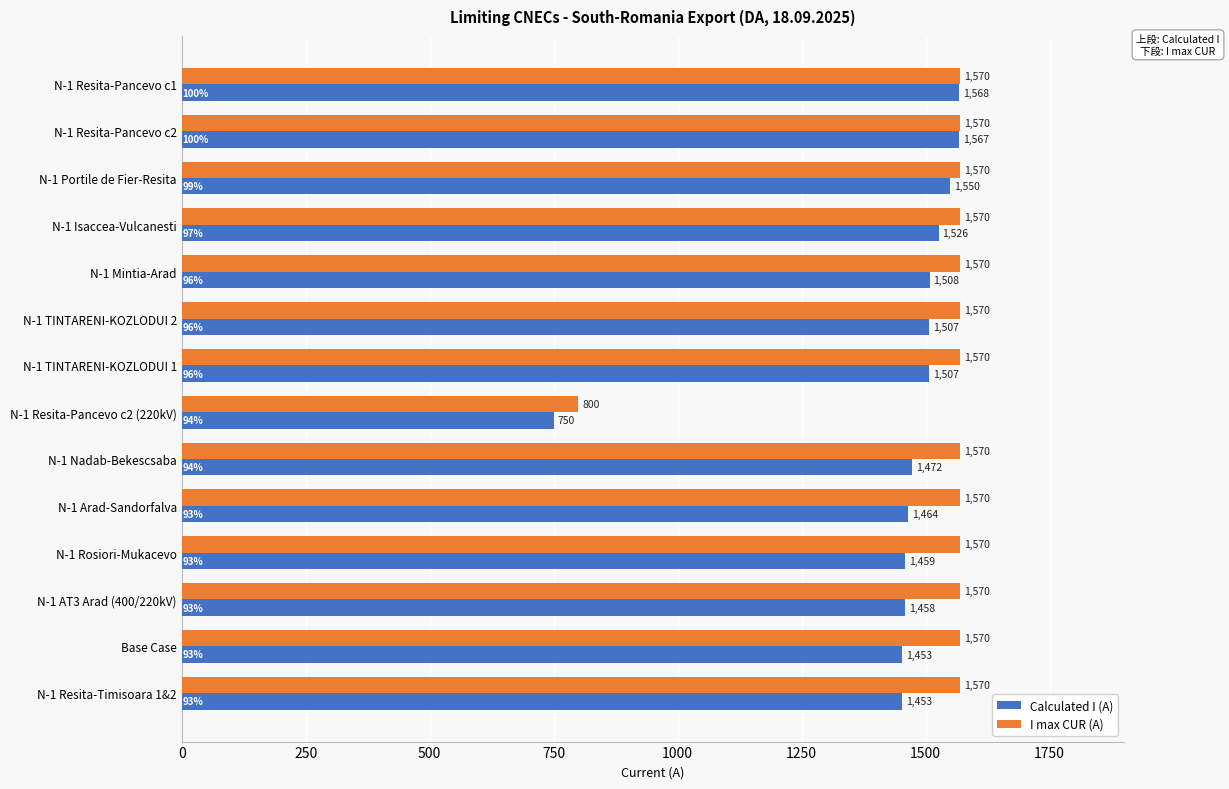

Rank the series by their maximum value, from highest to lowest.

I max CUR (A), Calculated I (A)